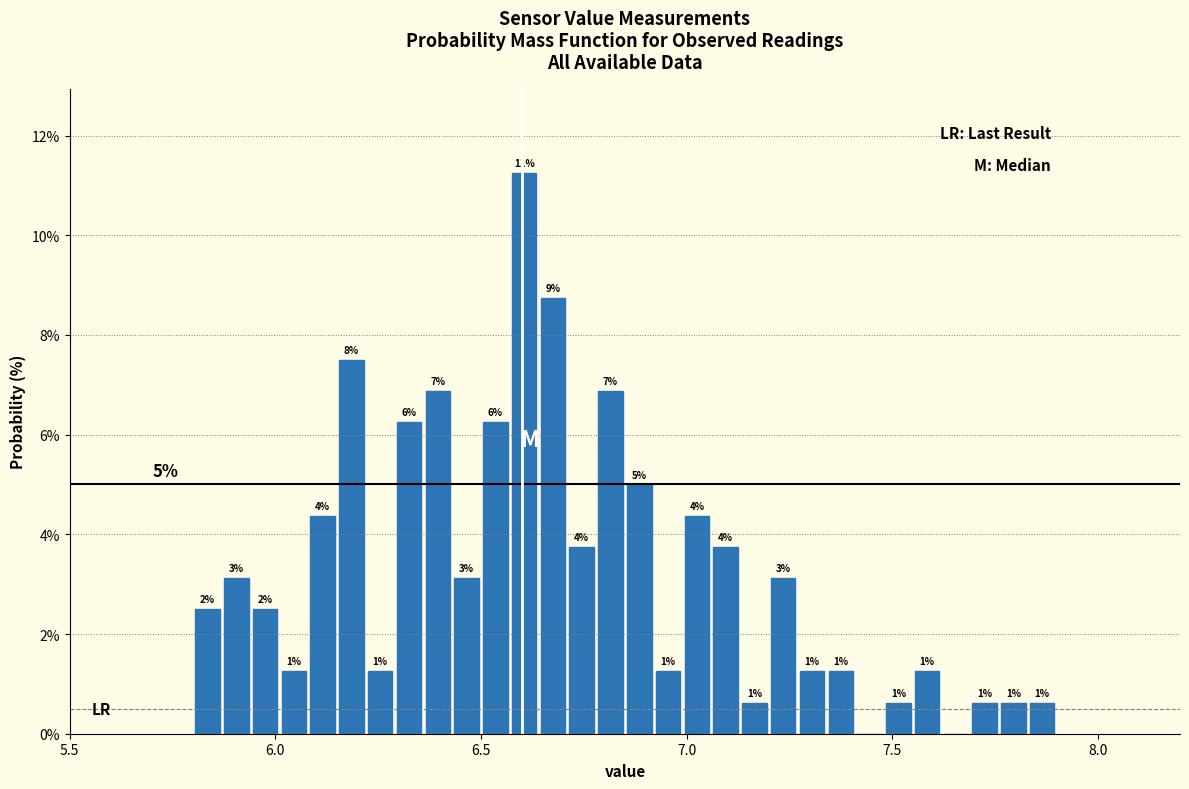

Read against the x-axis, roughly where is the centre of the tallest bar?

6.60